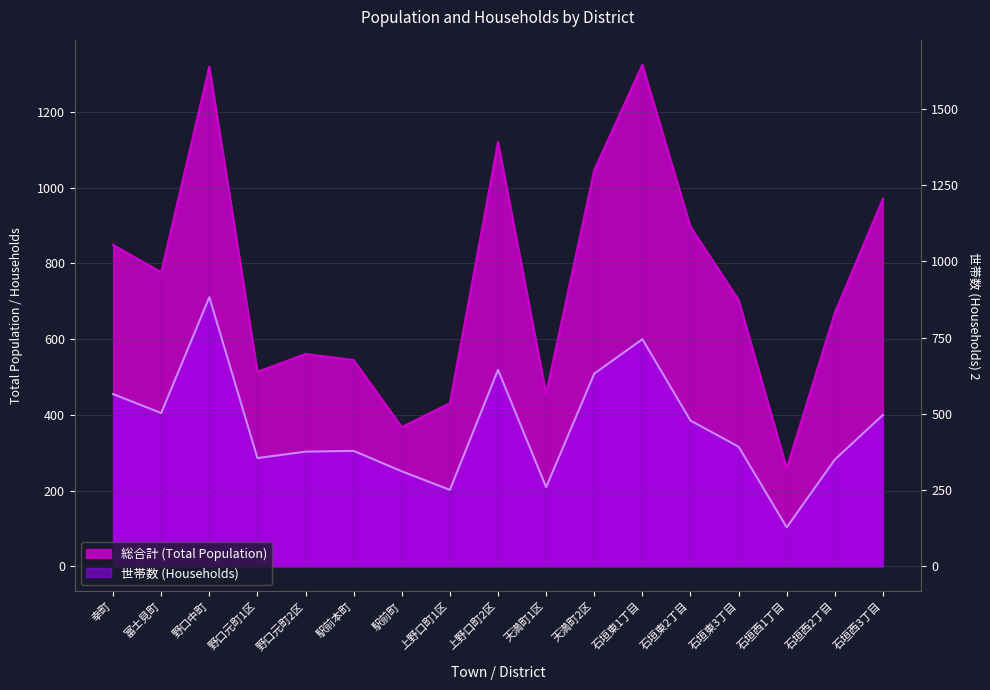

What is the difference between the highest and lowest values at 野口元町2区?

258